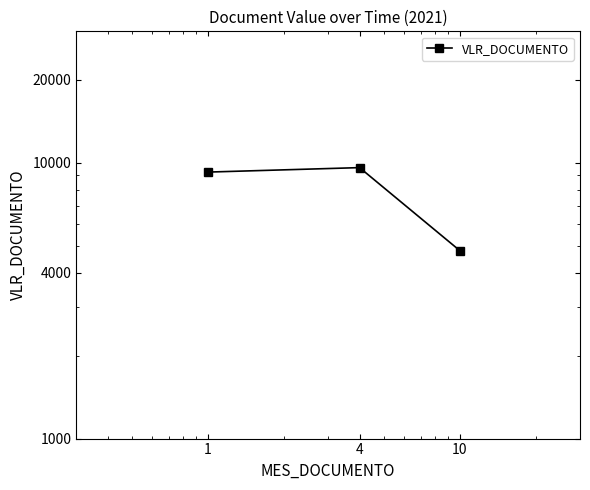

How many series are shown in this chart?

1